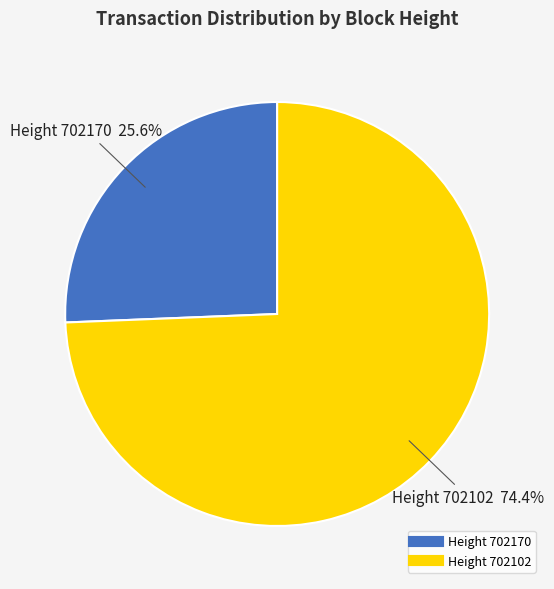

Does any single category account for the majority?

Yes